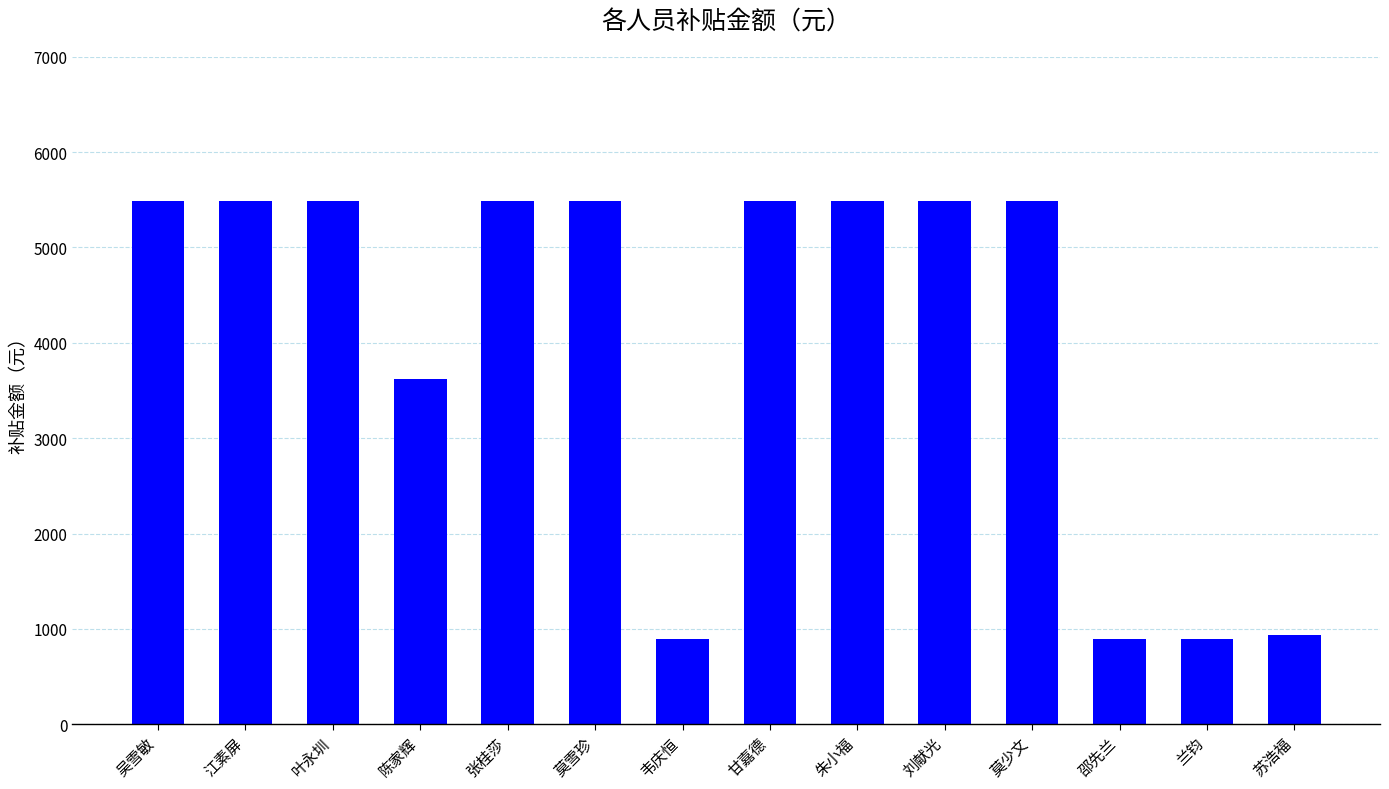

Reading left to right, list all the values displayed in this chart.

5486.4	5486.4	5486.4	3615.7	5486.4	5486.4	893.5	5486.4	5486.4	5486.4	5486.4	893.5	893.5	935.4